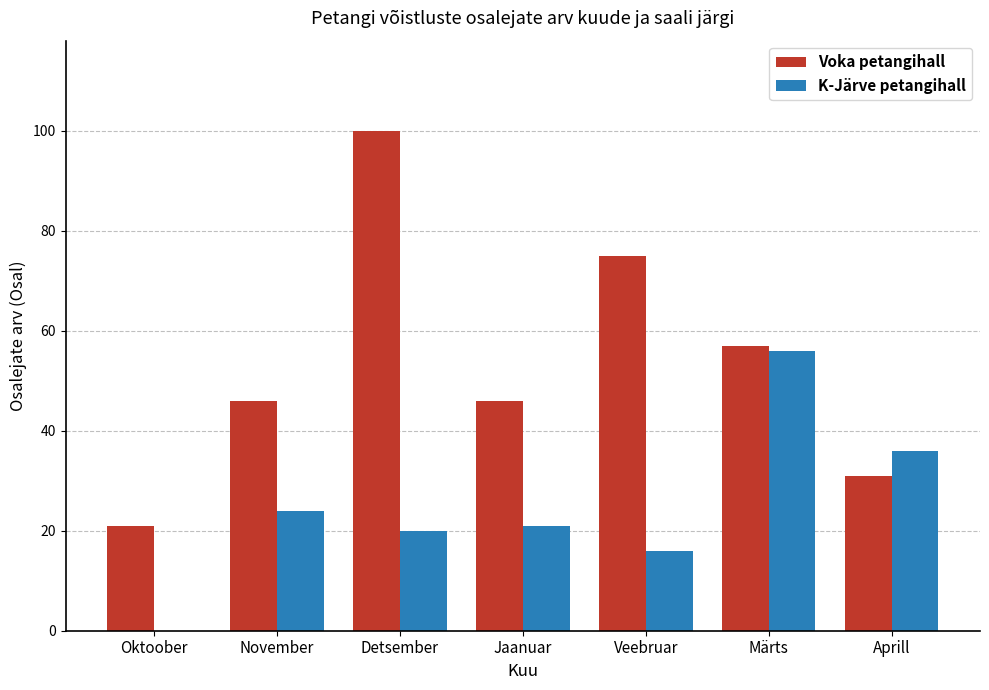

How many groups of bars are there?

7